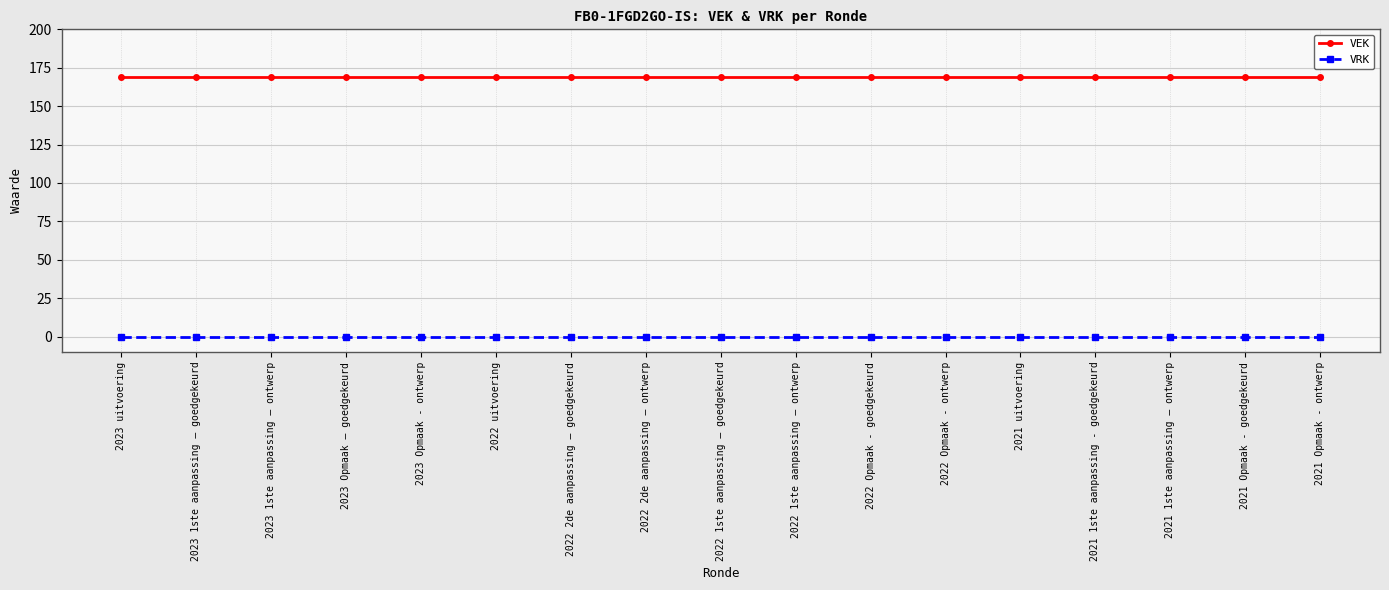

Rank the series at 2021 Opmaak - ontwerp from lowest to highest value.

VRK, VEK